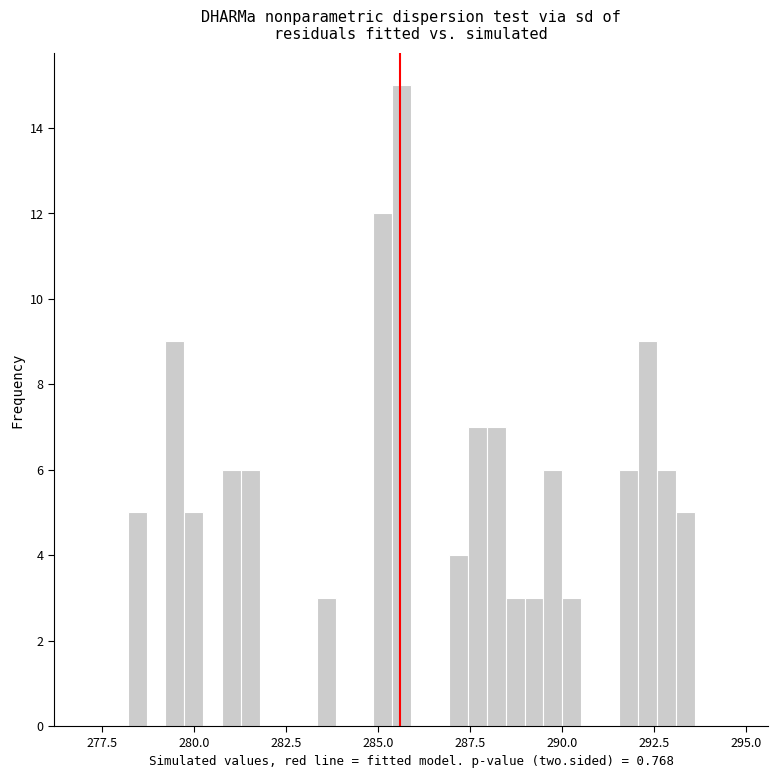

Read against the x-axis, roughly where is the centre of the tallest bar?

285.5